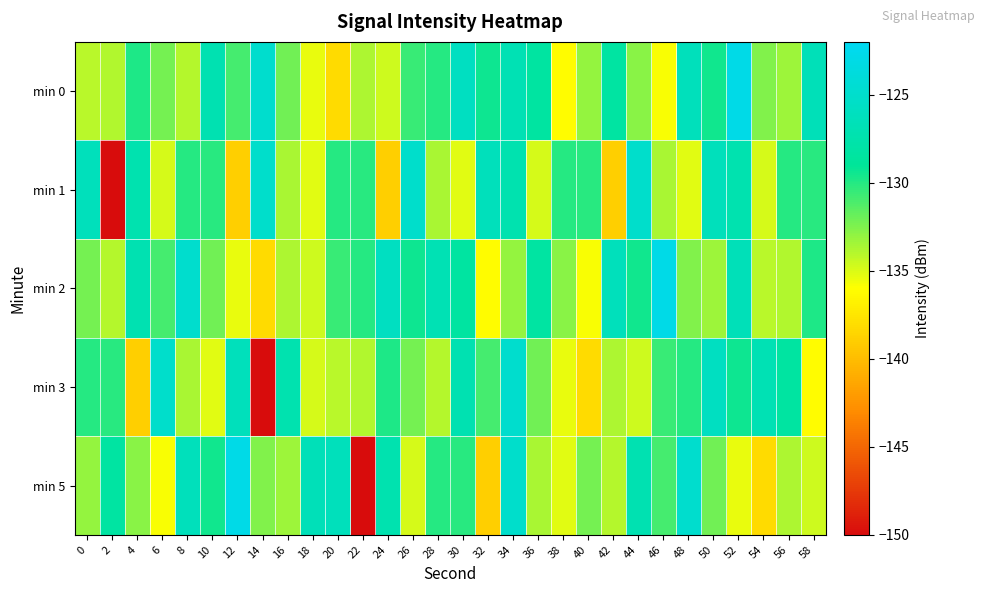

Rank the series by their maximum value, from lowest to highest.

min 1, min 3, min 0, min 2, min 5